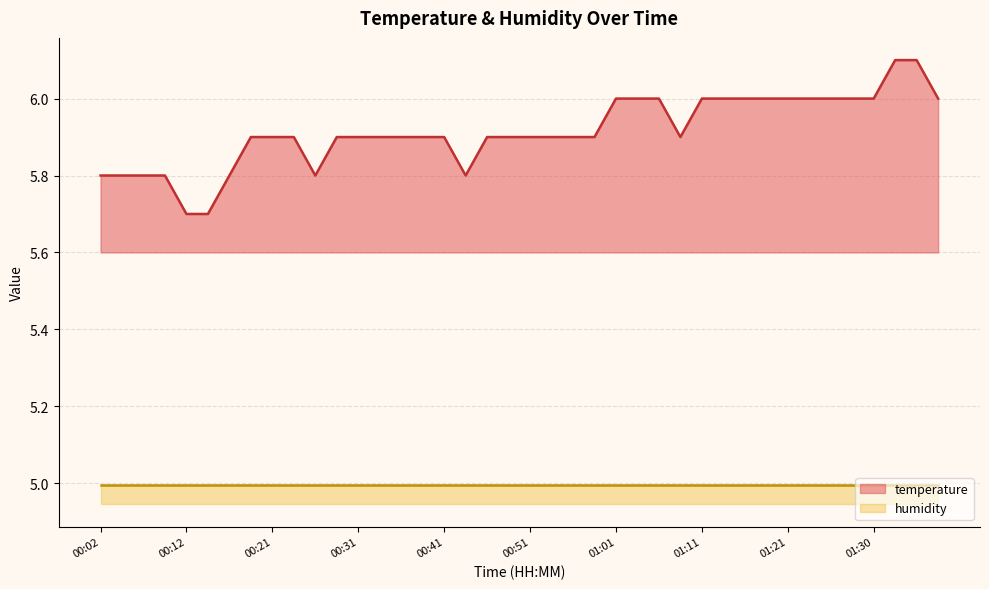

List the labels in order of value, largest first.

01:33, 01:36, 01:01, 01:03, 01:06, 01:11, 01:13, 01:16, 01:18, 01:21, 01:23, 01:25, 01:28, 01:30, 01:38, 00:19, 00:21, 00:24, 00:29, 00:31, 00:34, 00:36, 00:39, 00:41, 00:46, 00:48, 00:51, 00:53, 00:56, 00:58, 01:08, 00:02, 00:04, 00:07, 00:09, 00:17, 00:26, 00:43, 00:12, 00:14